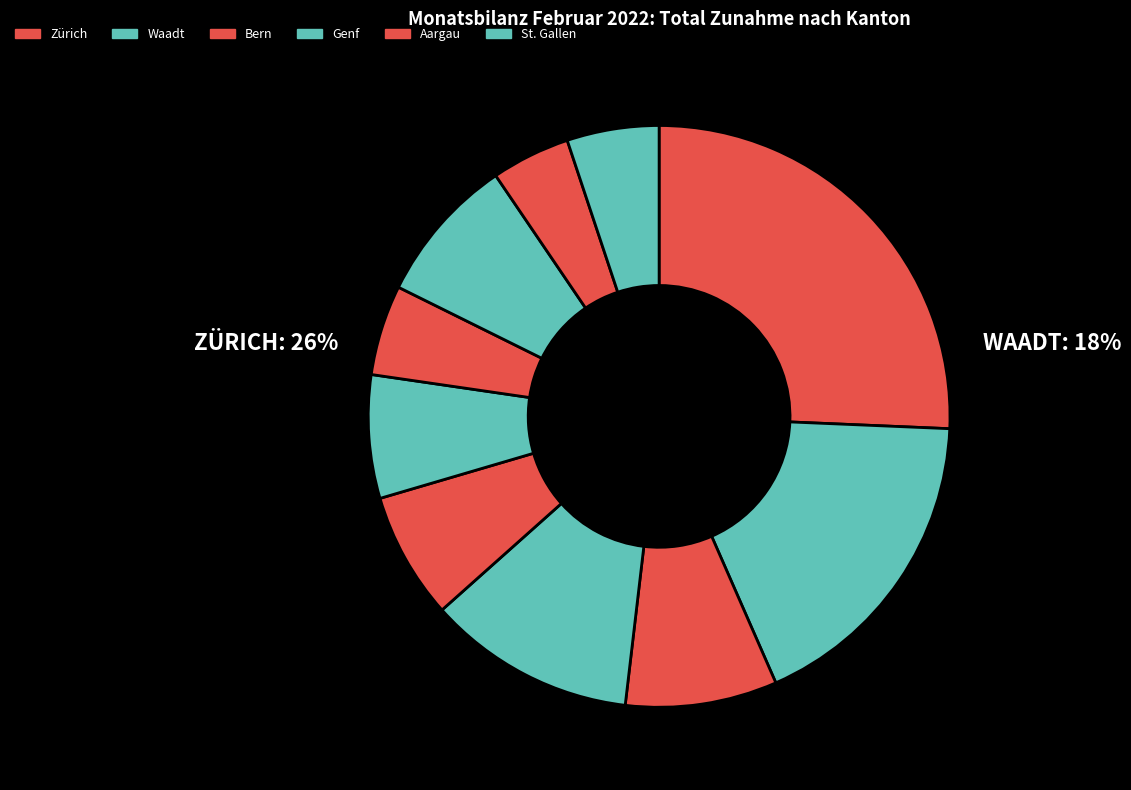

How many slices are in this pie chart?

10